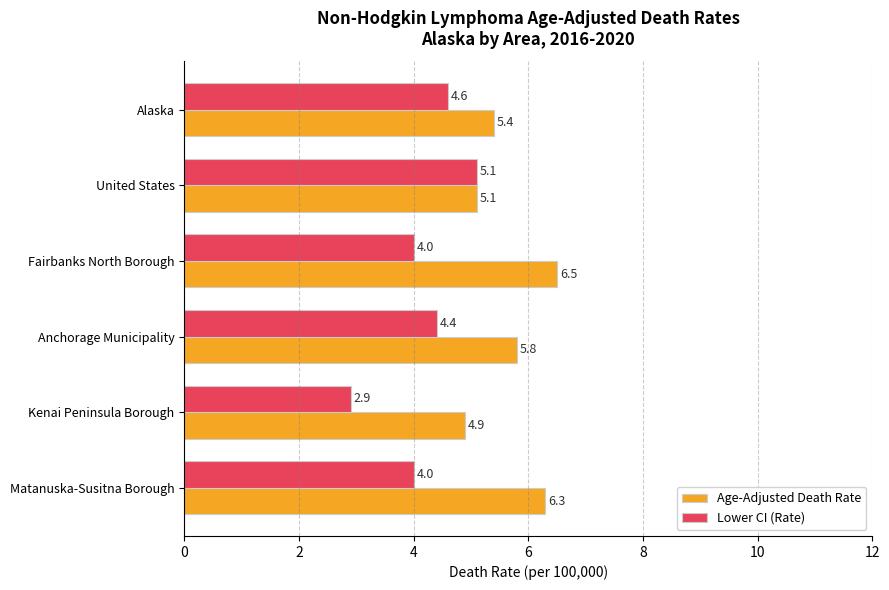

What is the difference between the second highest and minimum values in the Age-Adjusted Death Rate series?

1.4